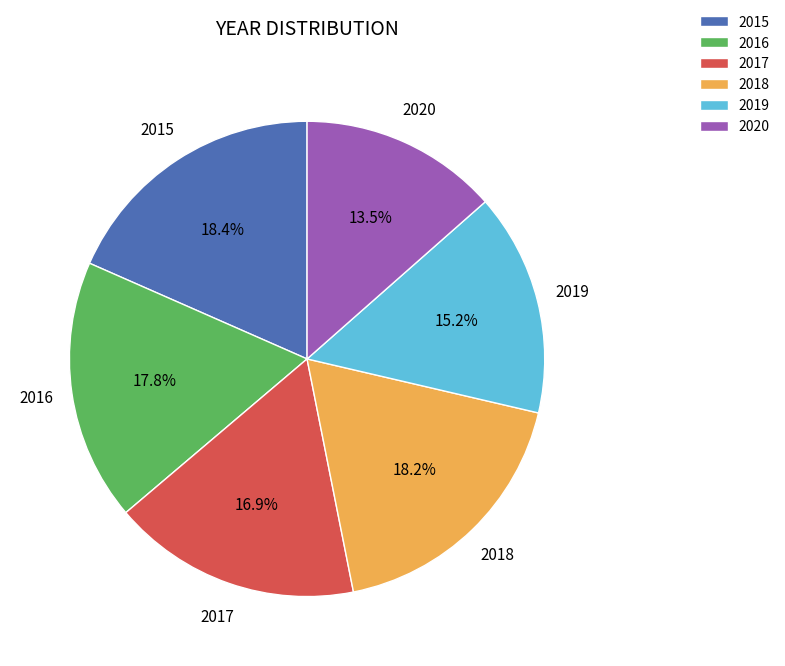

What percentage is the 2018 slice, to the nearest percent?

18%